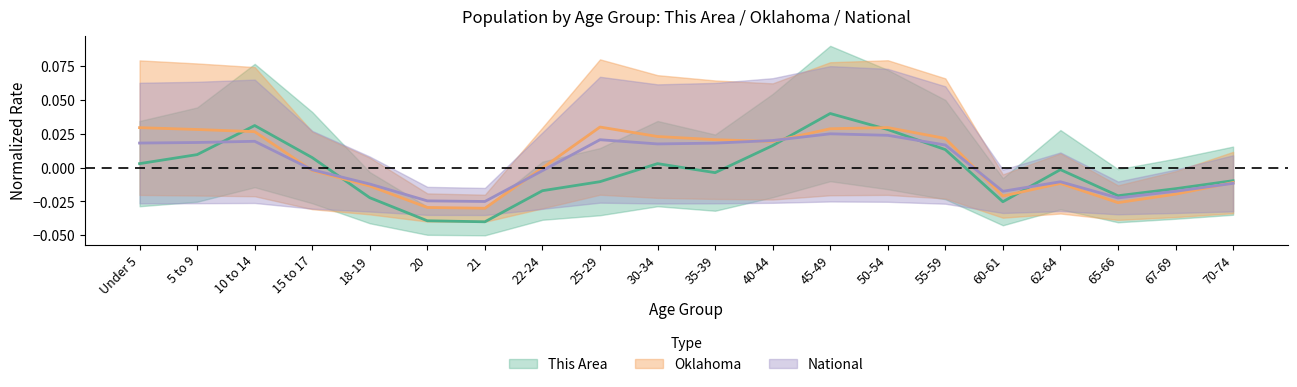

Reading right to left, extract all data points from this chart.

This Area: 70-74=-0.0	67-69=-0.0	65-66=-0.0	62-64=-0.0	60-61=-0.0	55-59=0.0	50-54=0.0	45-49=0.0	40-44=0.0	35-39=-0.0	30-34=0.0	25-29=-0.0	22-24=-0.0	21=-0.0	20=-0.0	18-19=-0.0	15 to 17=0.0	10 to 14=0.0	5 to 9=0.0	Under 5=0.0
Oklahoma: 70-74=-0.0	67-69=-0.0	65-66=-0.0	62-64=-0.0	60-61=-0.0	55-59=0.0	50-54=0.0	45-49=0.0	40-44=0.0	35-39=0.0	30-34=0.0	25-29=0.0	22-24=-0.0	21=-0.0	20=-0.0	18-19=-0.0	15 to 17=-0.0	10 to 14=0.0	5 to 9=0.0	Under 5=0.0
National: 70-74=-0.0	67-69=-0.0	65-66=-0.0	62-64=-0.0	60-61=-0.0	55-59=0.0	50-54=0.0	45-49=0.0	40-44=0.0	35-39=0.0	30-34=0.0	25-29=0.0	22-24=-0.0	21=-0.0	20=-0.0	18-19=-0.0	15 to 17=-0.0	10 to 14=0.0	5 to 9=0.0	Under 5=0.0